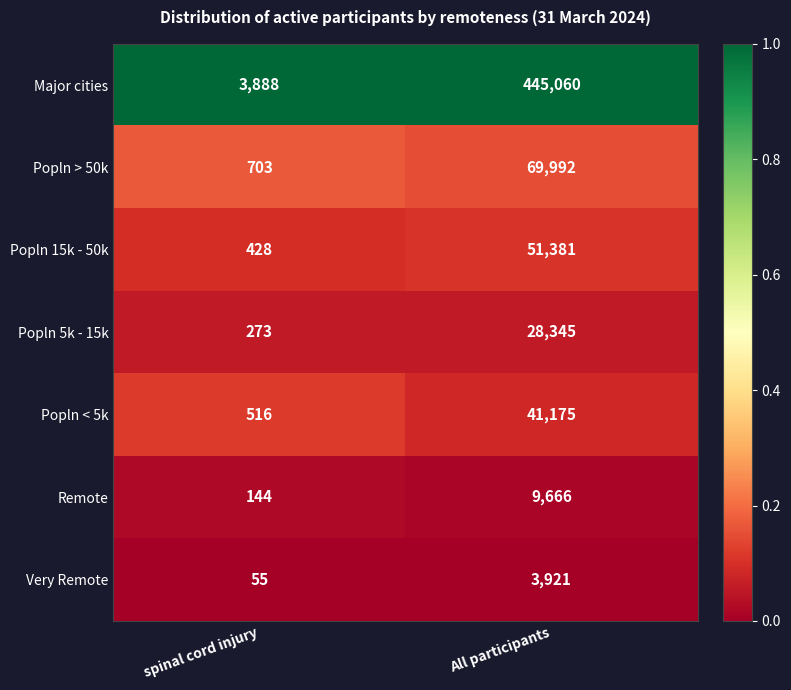

Which series changed the most between spinal cord injury and All participants?

Major cities